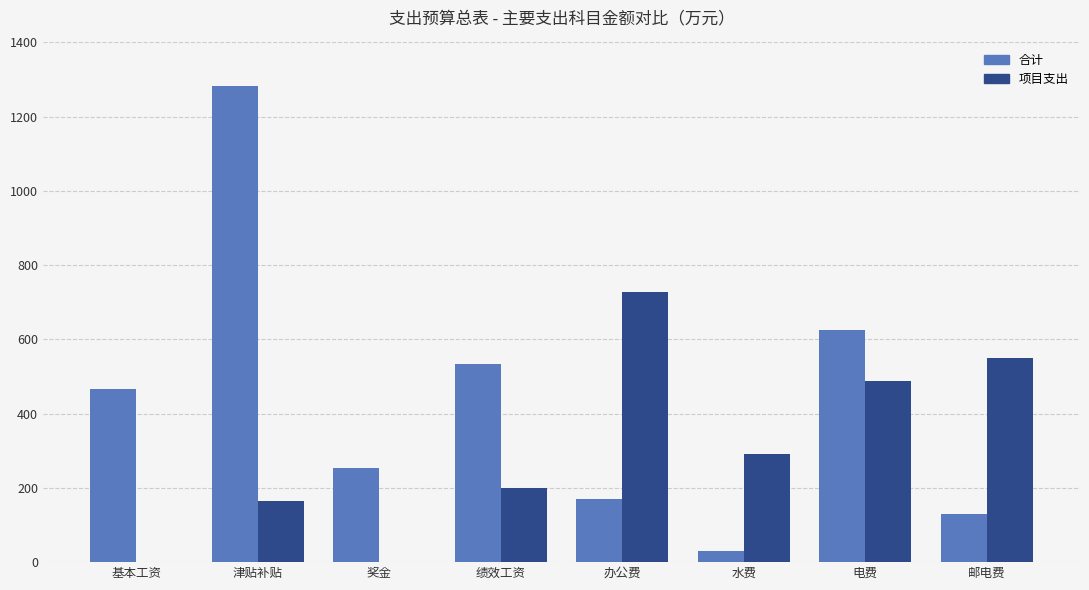

Is the value of 项目支出 at 电费 greater than the value of 合计 at 奖金?

Yes